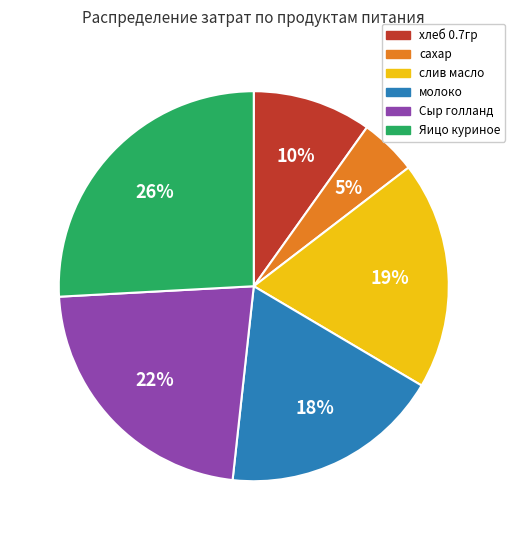

To the nearest percent, what portion does молоко represent?

18%